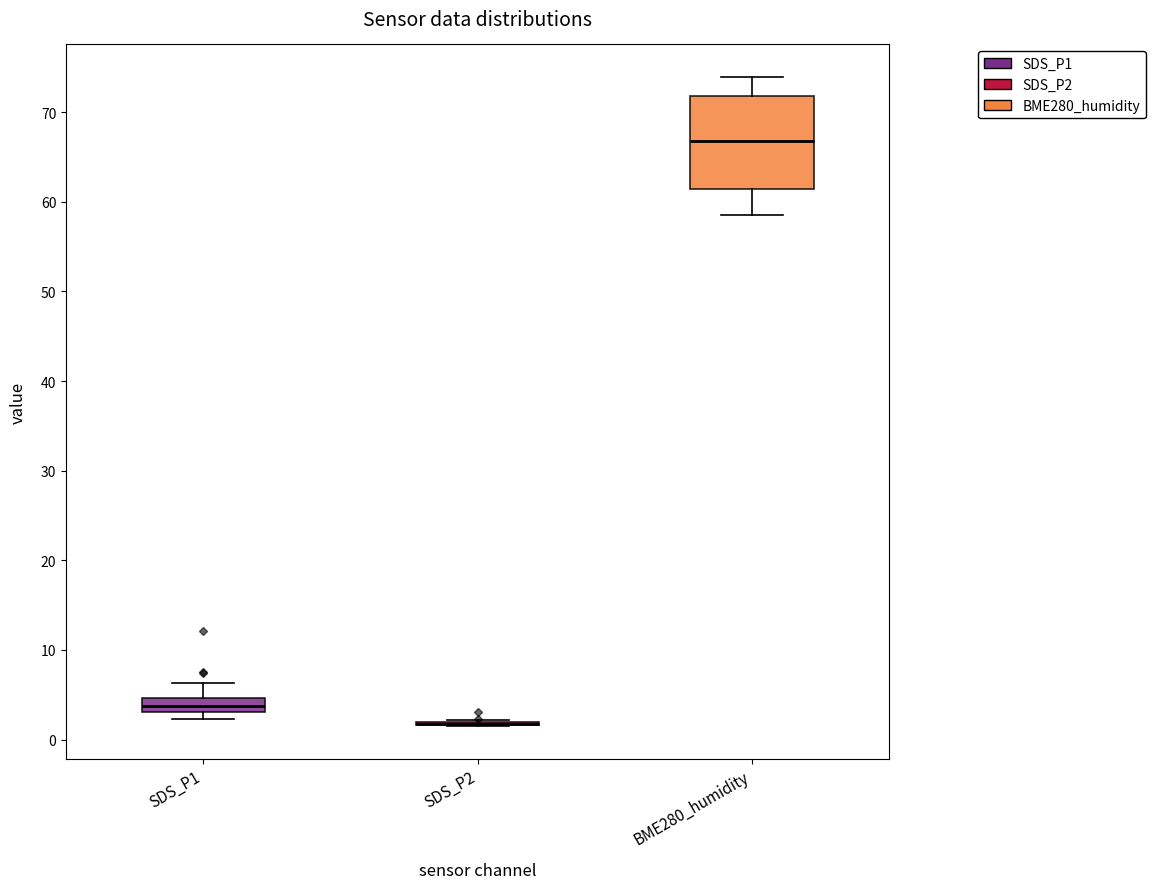

Where does the median line of the box for SDS_P1 sit on the y-axis? The values are not printed on the chart, so give them approximately, as read against the axis.

4